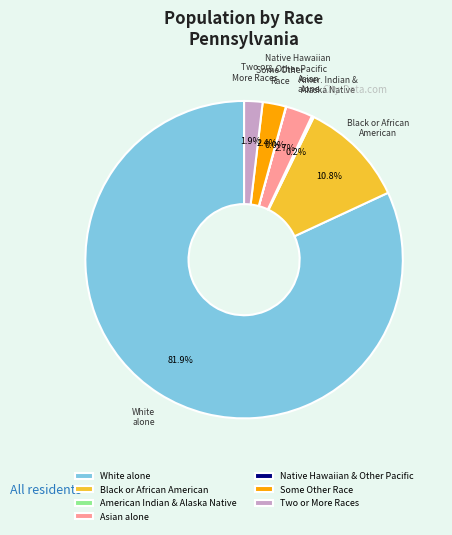

Is there a majority slice in this chart?

Yes